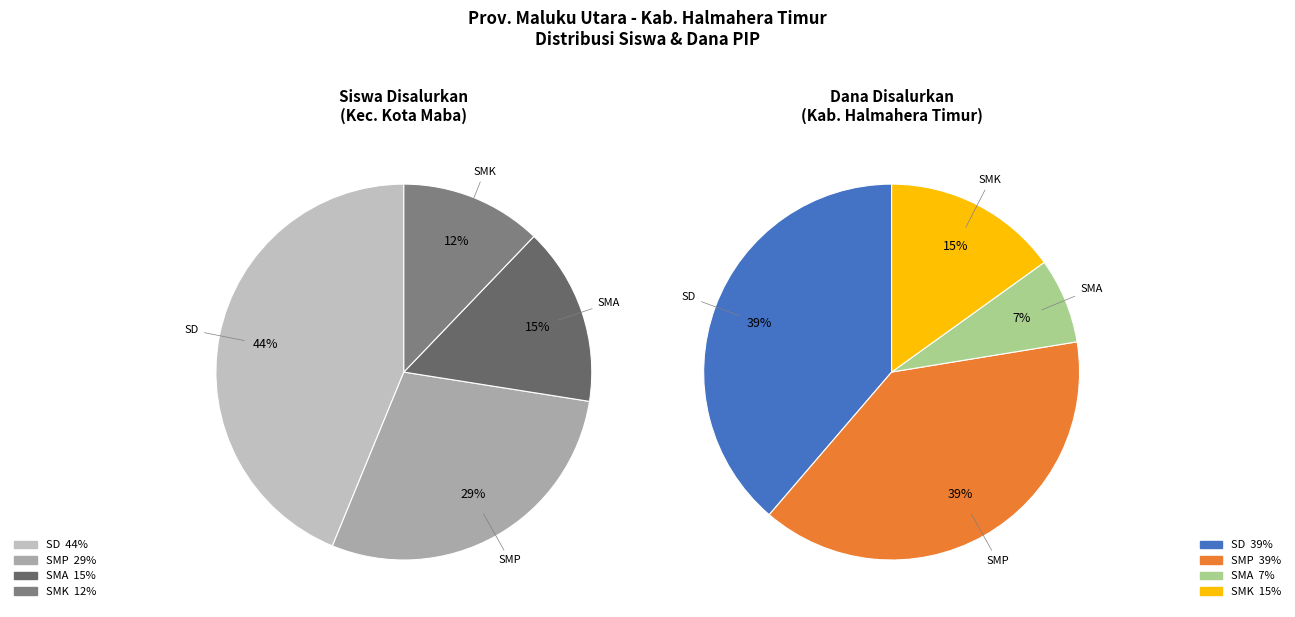

What percentage is the SMP slice, to the nearest percent?

29%